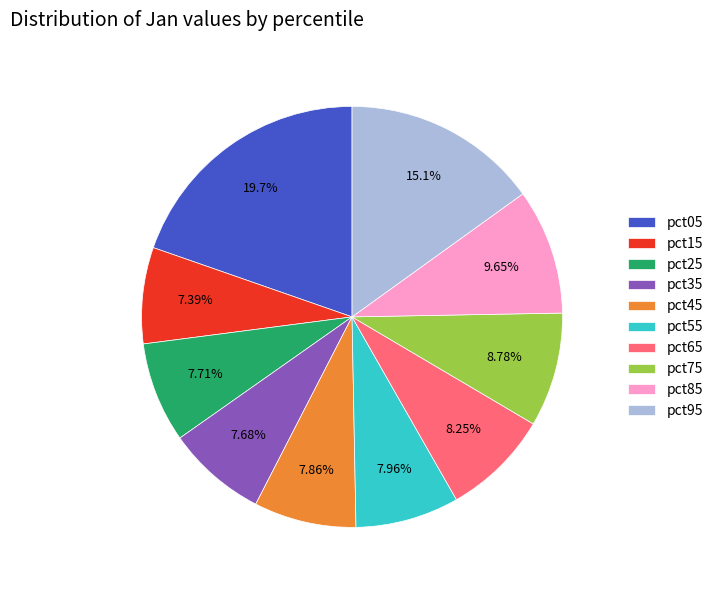

Does pct45 account for over 50% of the chart?

No